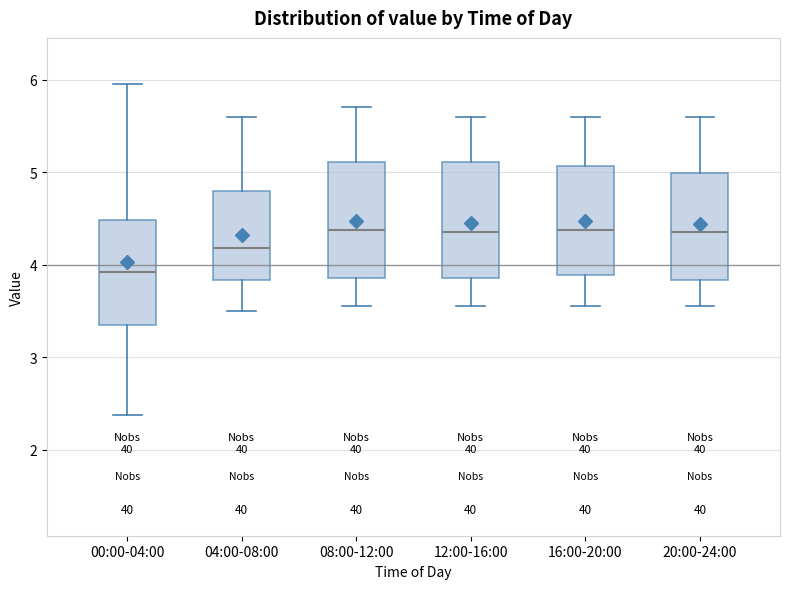

Reading left to right, transcribe this box plot: for each box, give where its median line is, the range the box spans, and where its two whiskers end, as read against the y-axis. The values are not printed on the chart, so give them approximately, as read against the axis.

00:00-04:00: median 3.9, box 3.3 to 4.5, whiskers 2.4 to 6.0
04:00-08:00: median 4.2, box 3.8 to 4.8, whiskers 3.5 to 5.6
08:00-12:00: median 4.4, box 3.9 to 5.1, whiskers 3.6 to 5.7
12:00-16:00: median 4.4, box 3.9 to 5.1, whiskers 3.6 to 5.6
16:00-20:00: median 4.4, box 3.9 to 5.1, whiskers 3.6 to 5.6
20:00-24:00: median 4.4, box 3.8 to 5.0, whiskers 3.6 to 5.6